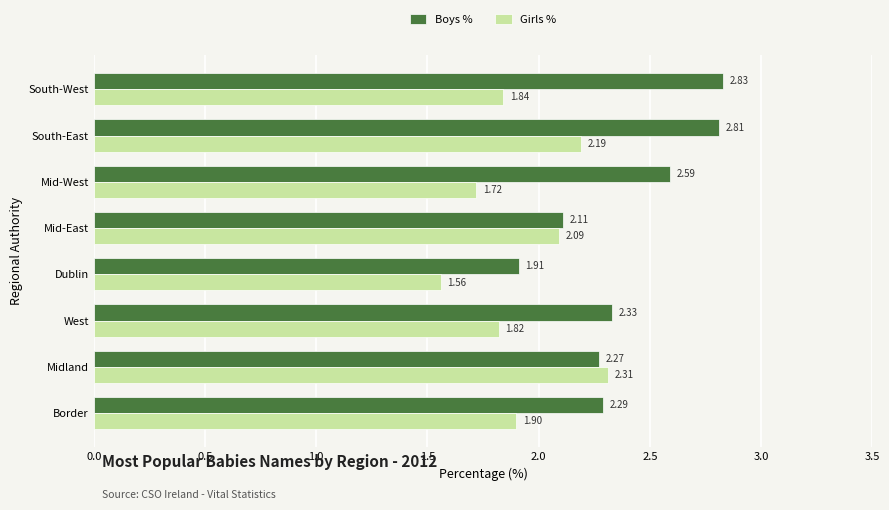

Rank the series by their maximum value, from lowest to highest.

Girls %, Boys %